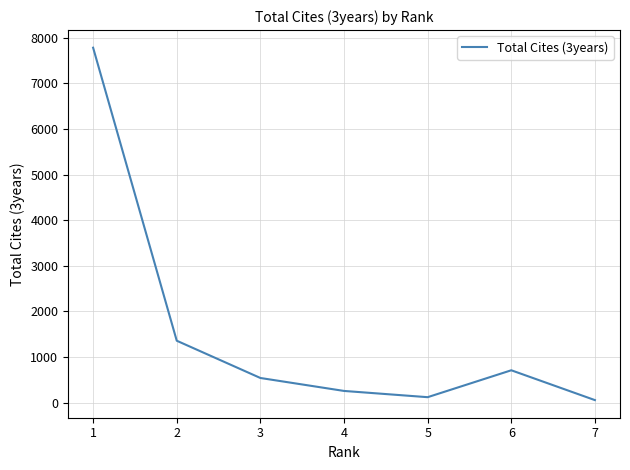

How many interior local peaks (higher than both neighbors) does the data have?

1